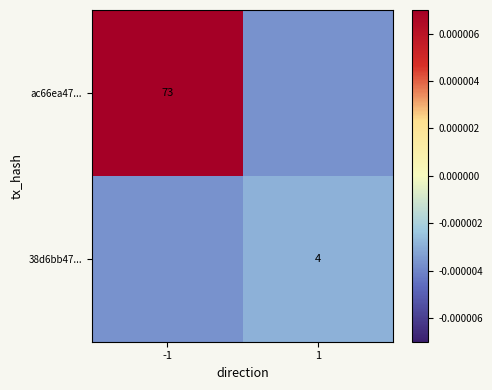

Which category has the highest value across all series?

-1